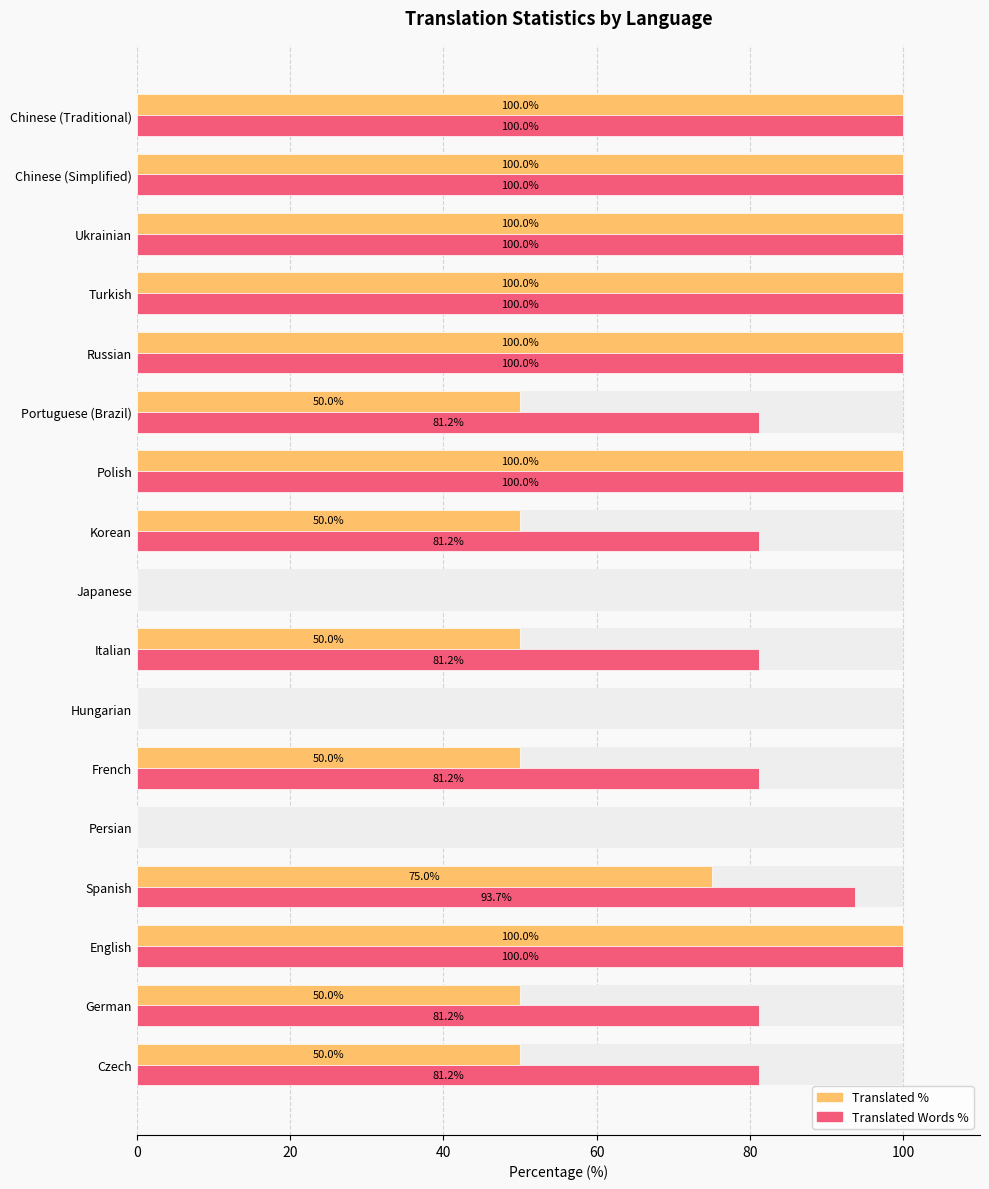

What is the average value of the translated_words_percent series?

75.3